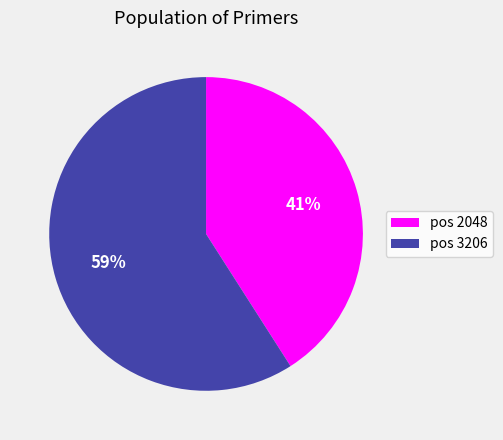

True or false: pos 3206 accounts for 59% of the total.

True